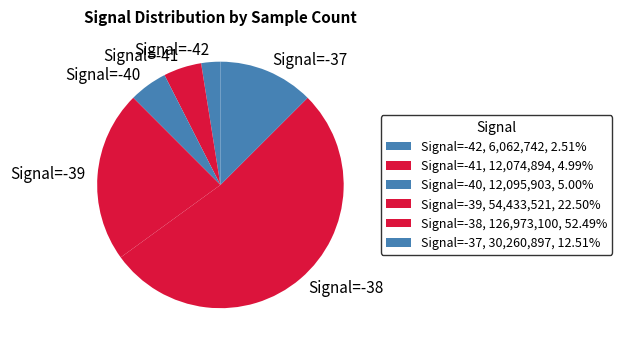

Count the number of slices in the pie.

6